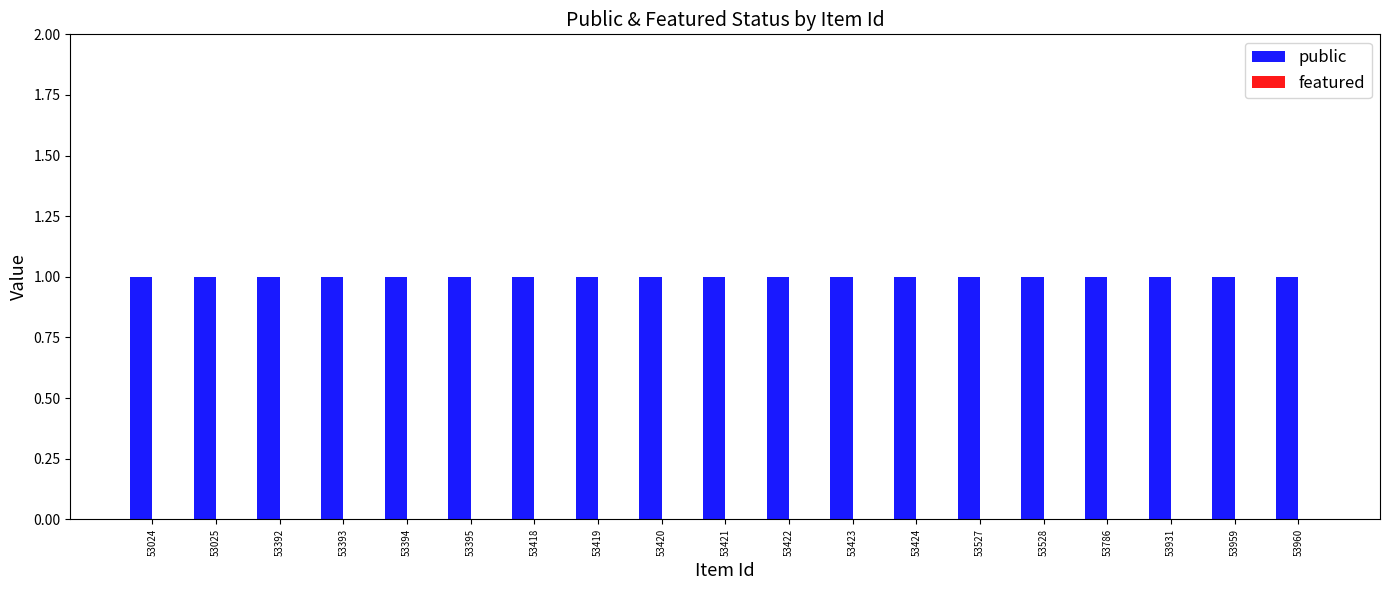

Rank the series at 53418 from lowest to highest value.

featured, public